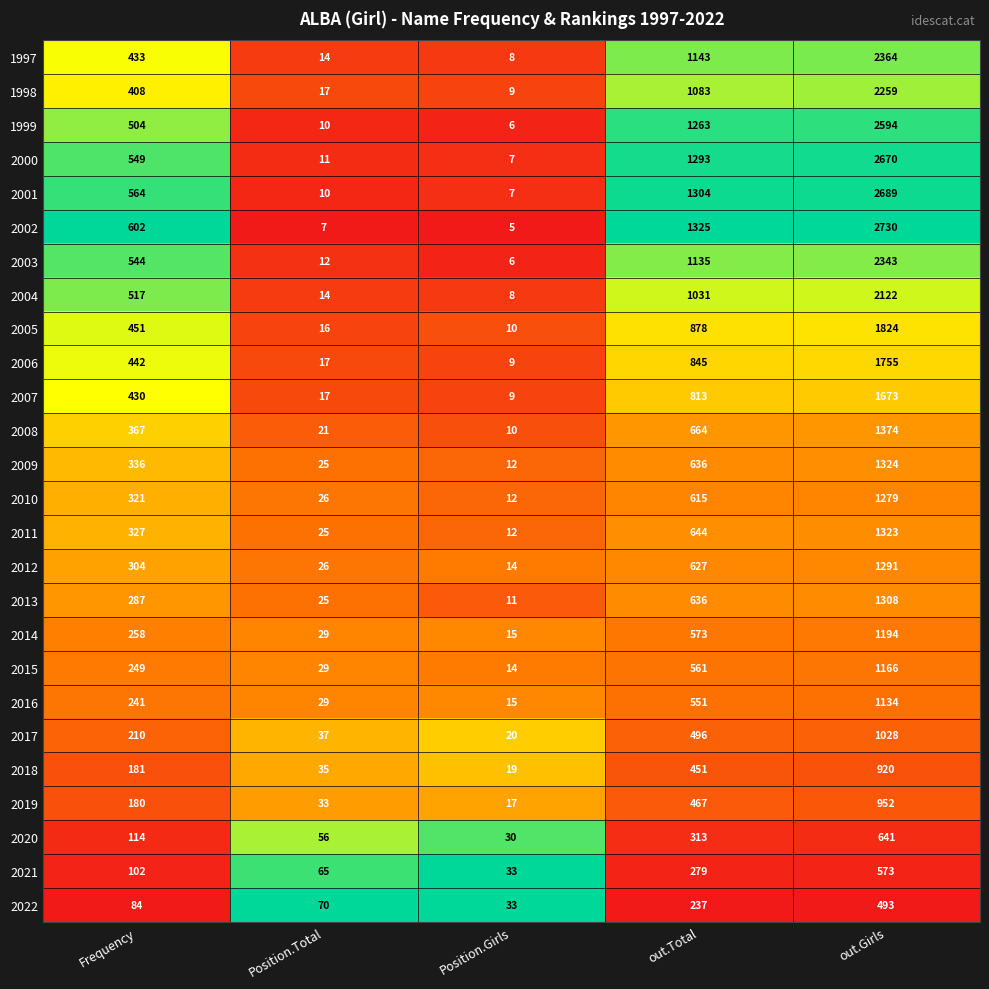

True or false: 2000 has a value of 985 at Frequency.

False